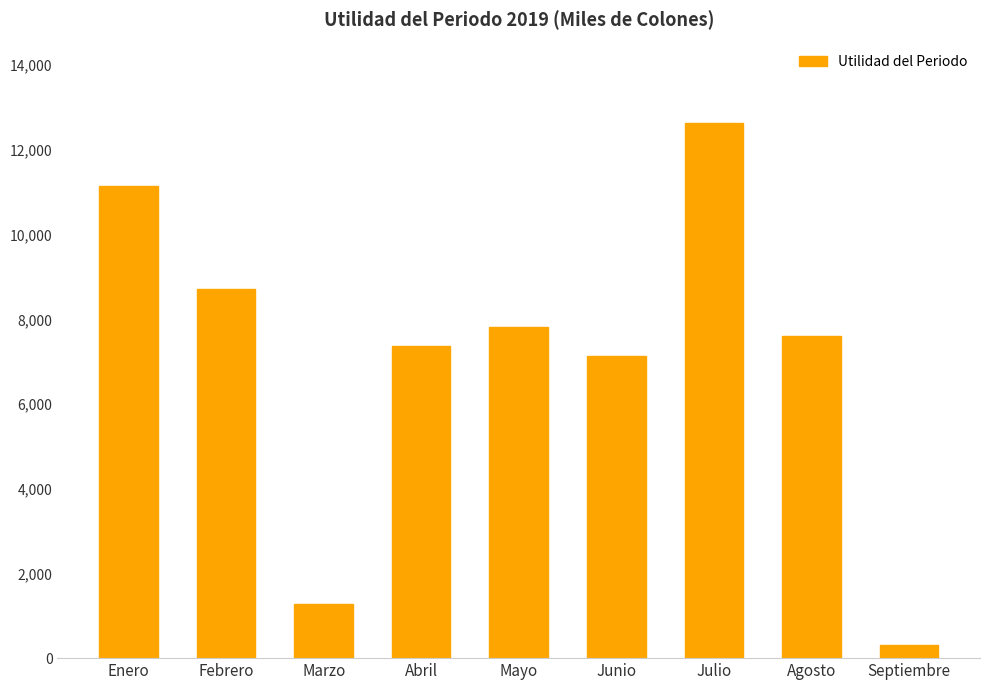

How many data points does each series have?

9